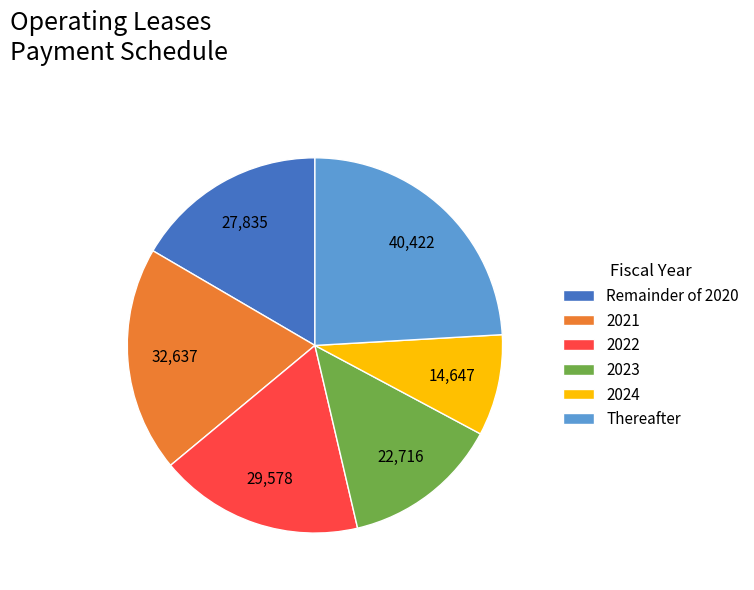

What is the largest slice in the pie chart?

Thereafter